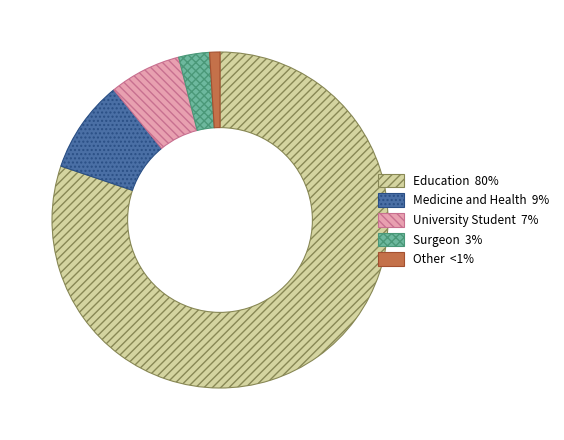

Rank the categories by value from lowest to highest.

Other, Surgeon, University Student, Medicine and Health, Education